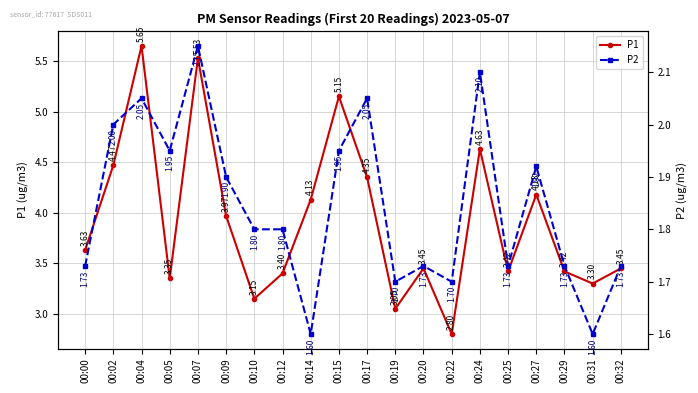

At how many categories does at least one series exceed 4?

8